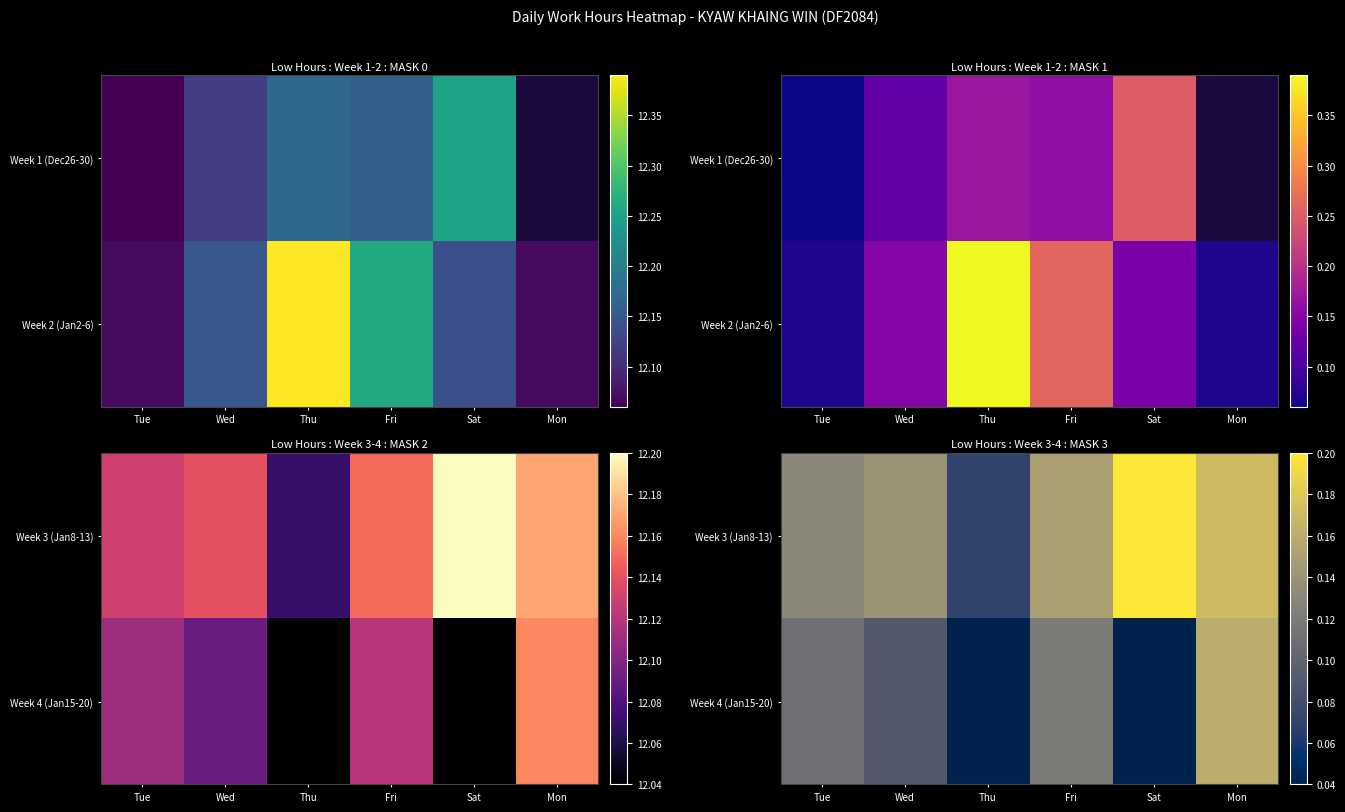

At which label does Week 4 (Jan15-20) reach its peak?

Mon